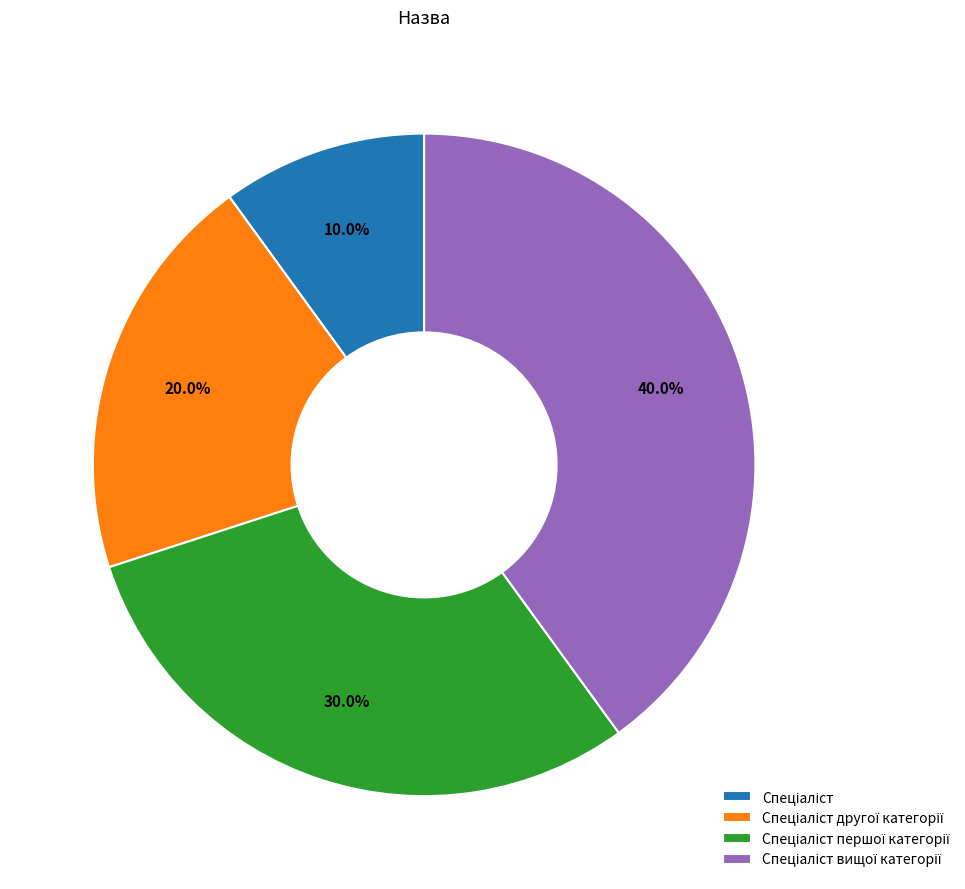

To the nearest percent, what is the average slice percentage?

25%